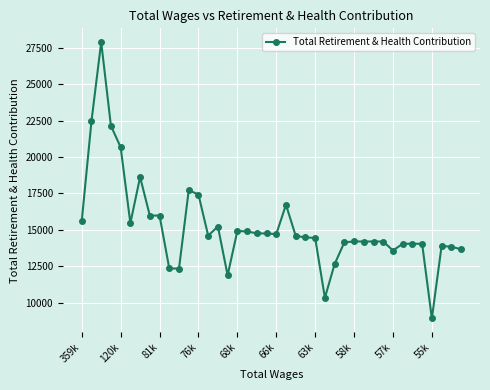

What is the difference between the second highest and second lowest values?

12144